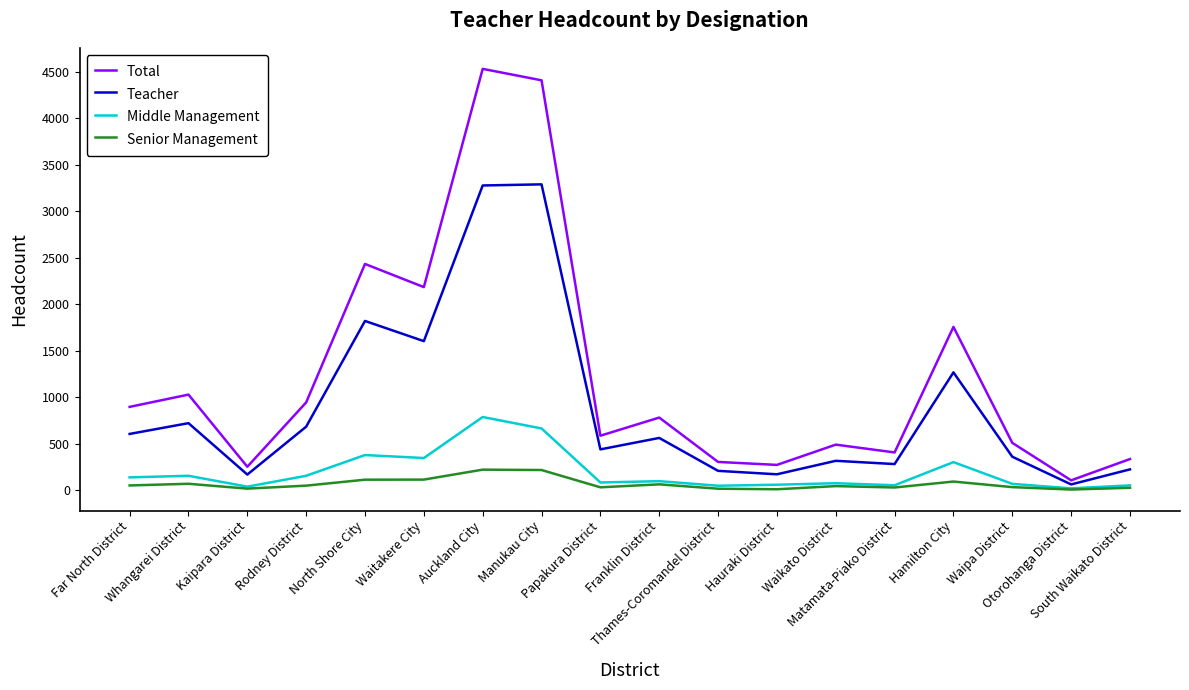

Count the number of data series in this chart.

4